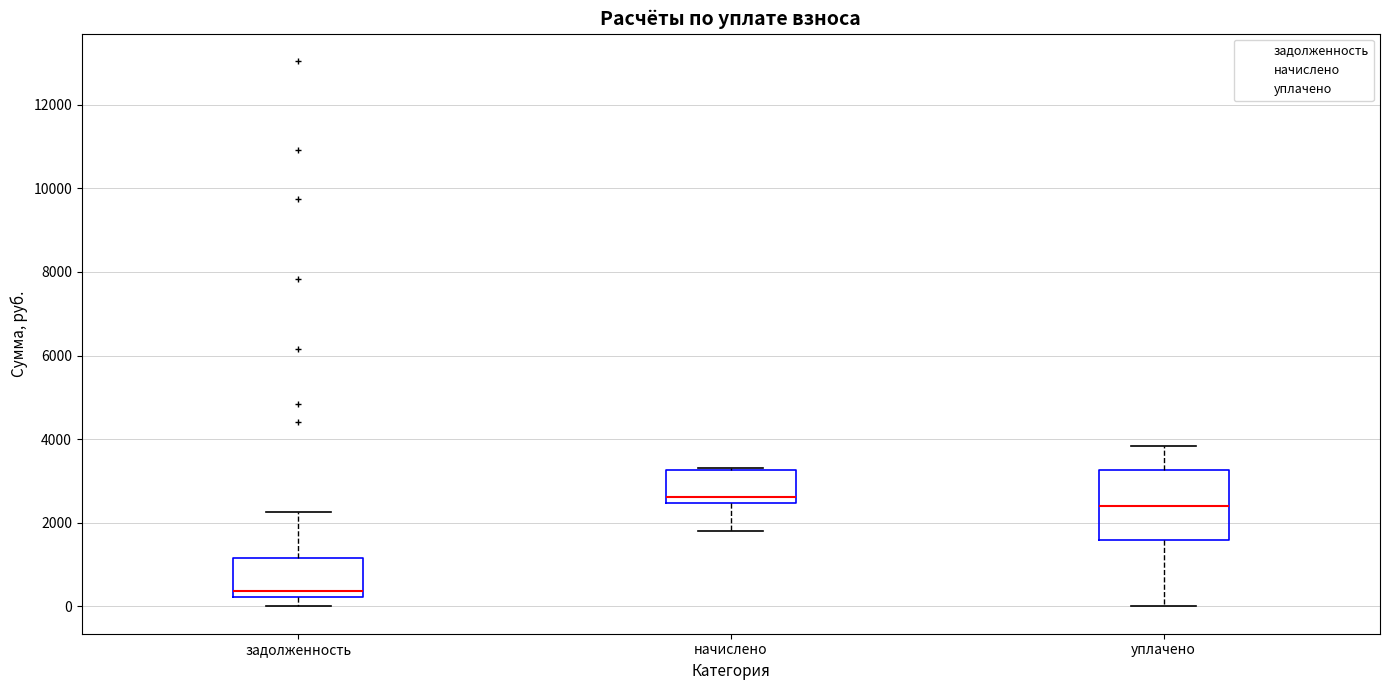

Comparing the boxes themselves (not the whiskers), which one is the tallest?

уплачено